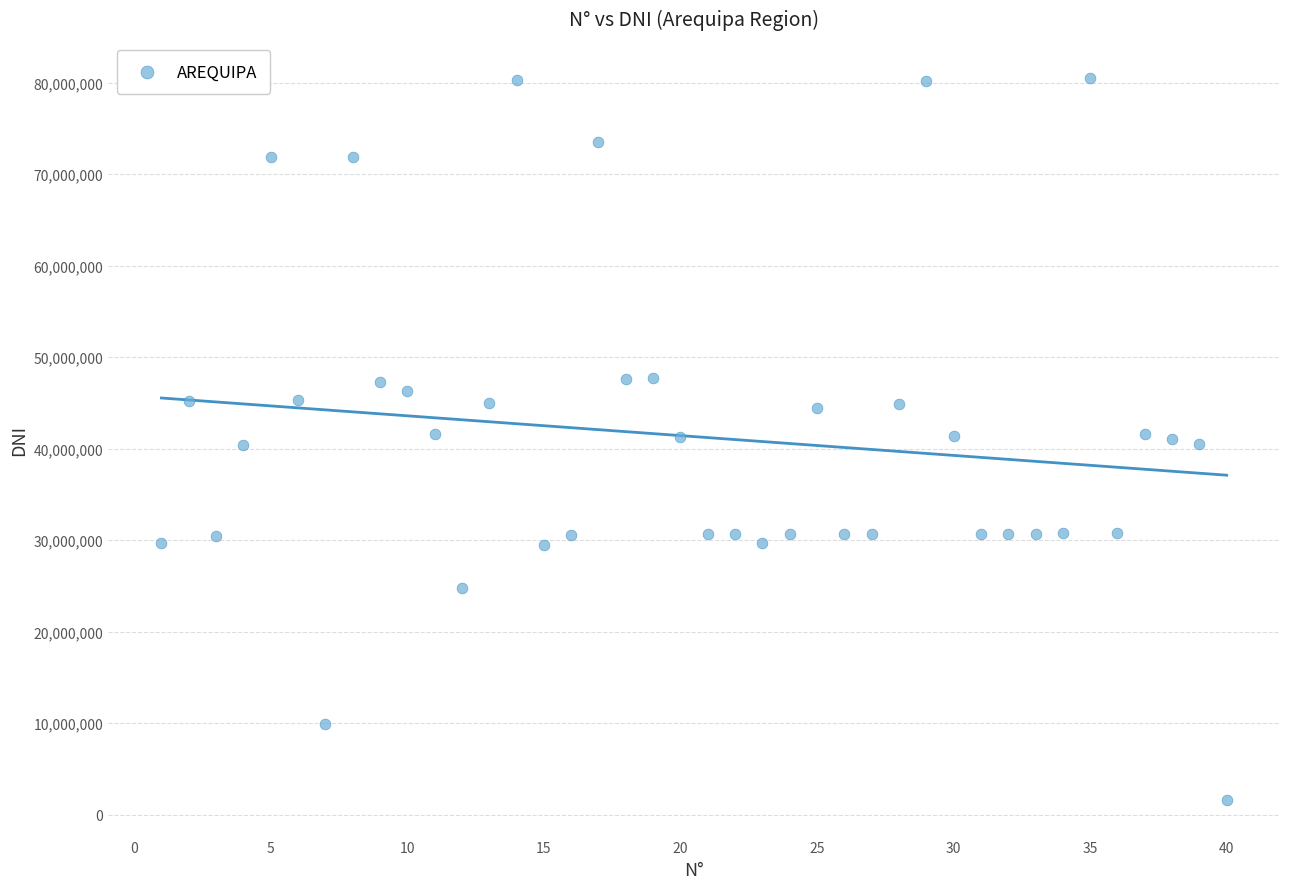

What is the range of Y values (max minus min)?

78951154